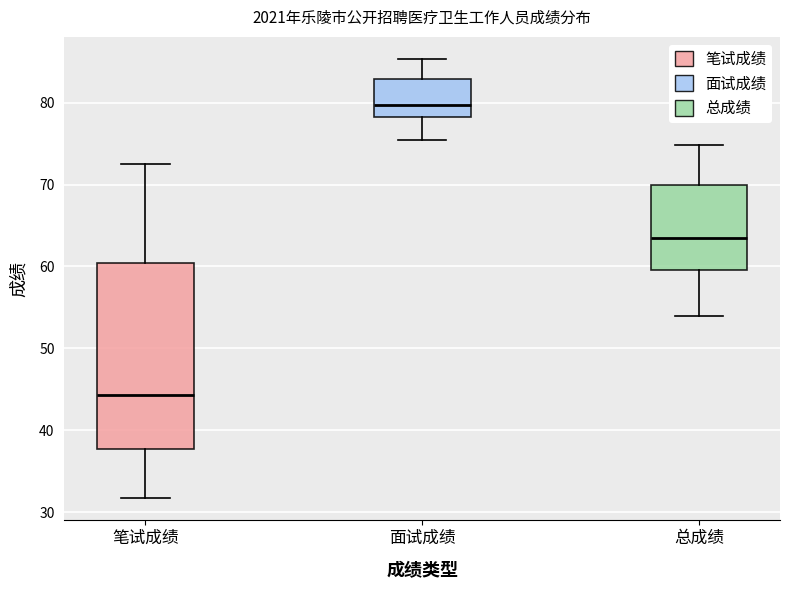

Reading left to right, transcribe this box plot: for each box, give where its median line is, the range the box spans, and where its two whiskers end, as read against the y-axis. The values are not printed on the chart, so give them approximately, as read against the axis.

笔试成绩: median 44, box 38 to 60, whiskers 32 to 72
面试成绩: median 80, box 78 to 83, whiskers 75 to 85
总成绩: median 63, box 60 to 70, whiskers 54 to 75